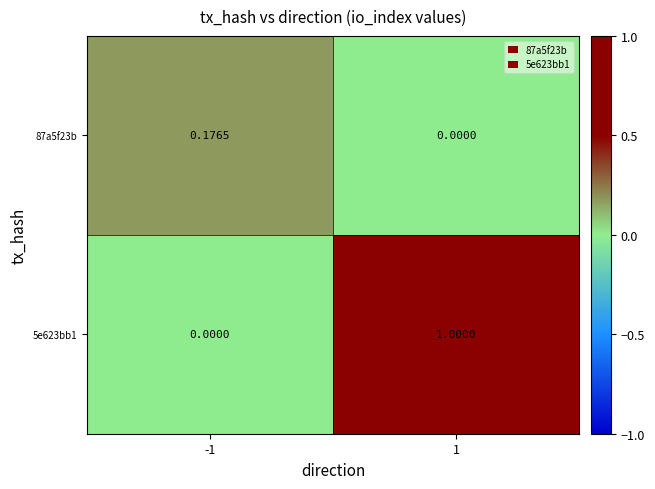

Is the value of 5e623bb1 at 1 greater than the value of 87a5f23b at -1?

Yes